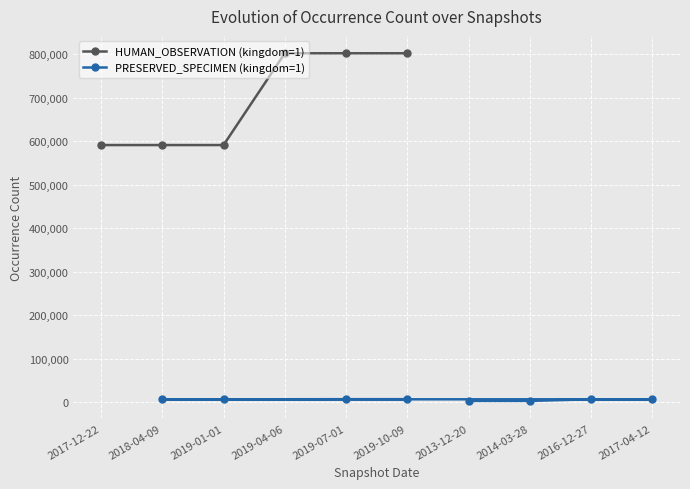

Is it true that the value at 2019-10-09 is 10472?

False